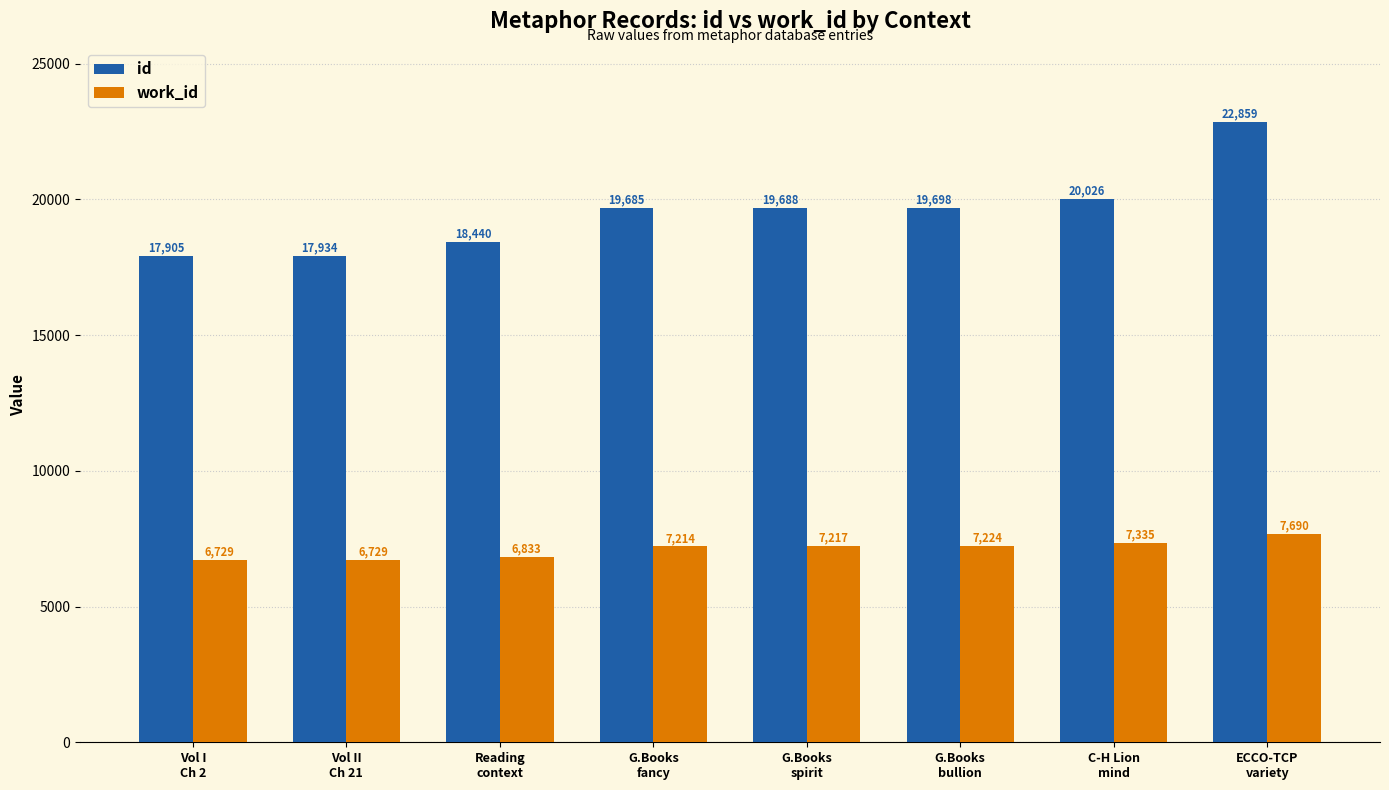

How many bars are there in each group?

2